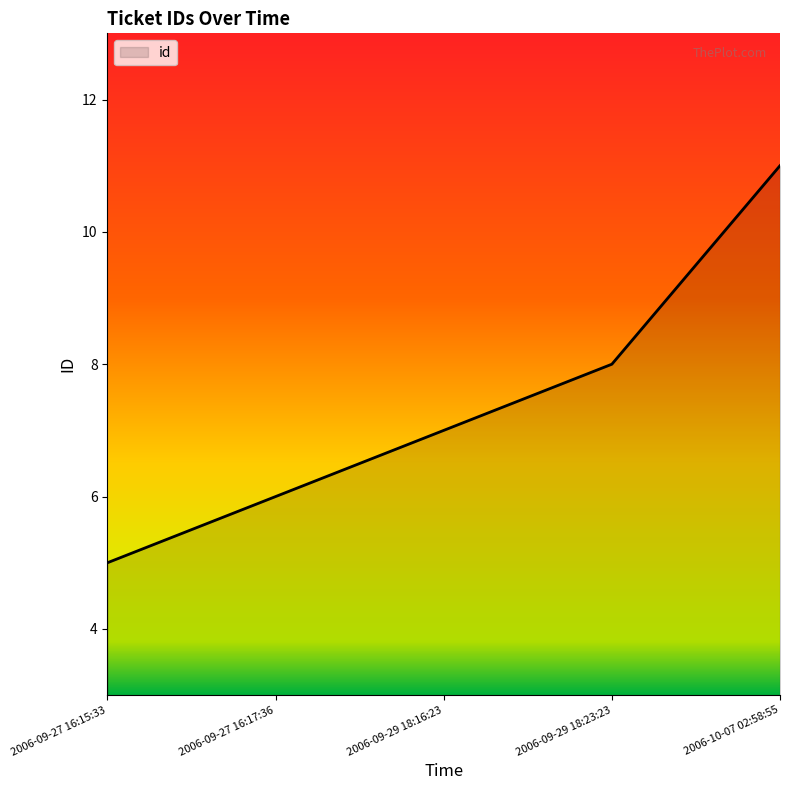

What is the sum of all values?

37